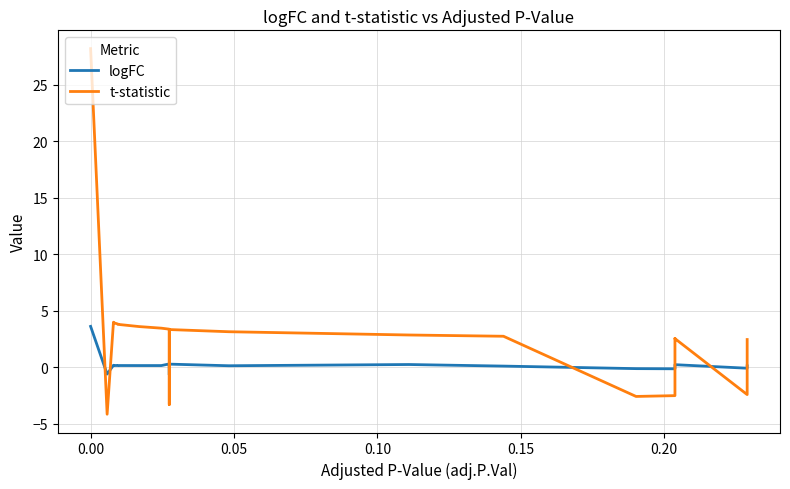

After their last crossing, which series has the higher values: t-statistic or logFC?

t-statistic